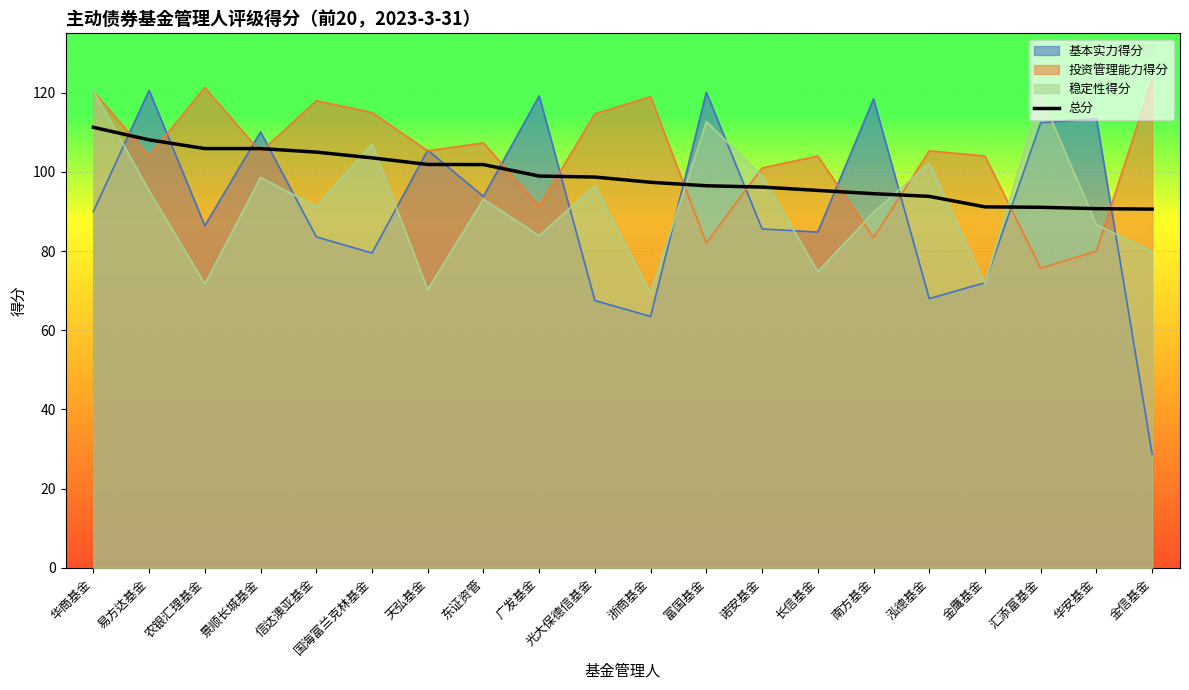

What is the label of the 9th point from the left?

广发基金